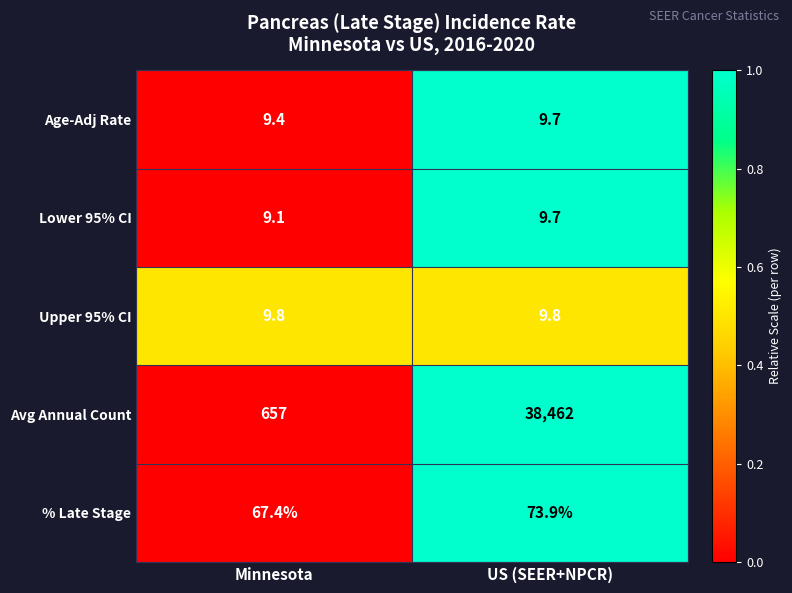

List the labels in order of % Late Stage value, smallest first.

Minnesota, US (SEER+NPCR)